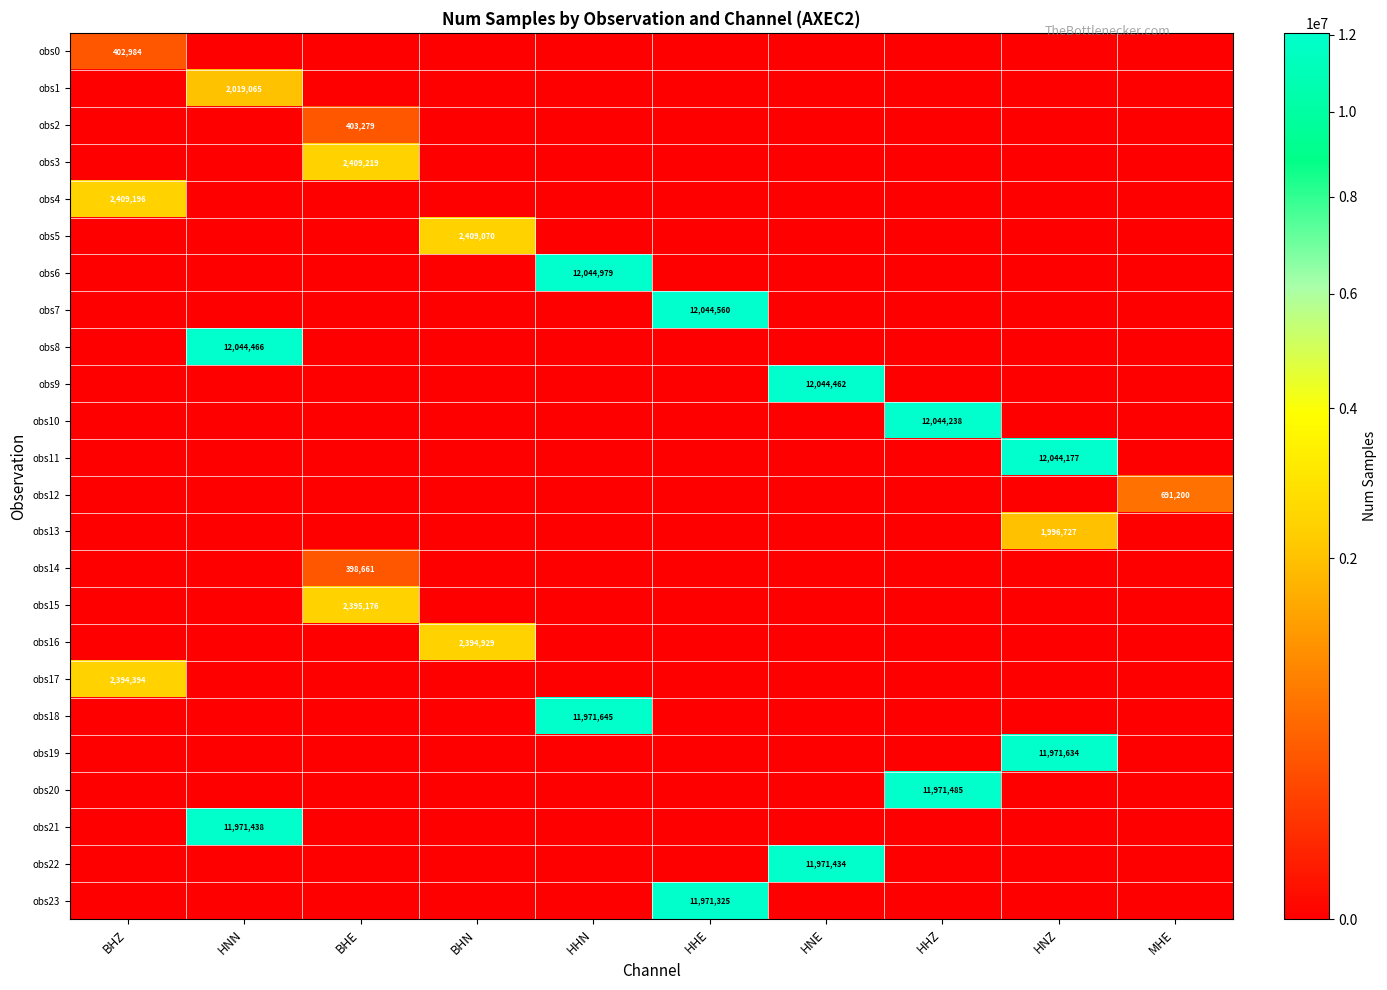

What is the sum of all obs3 values?

2409219